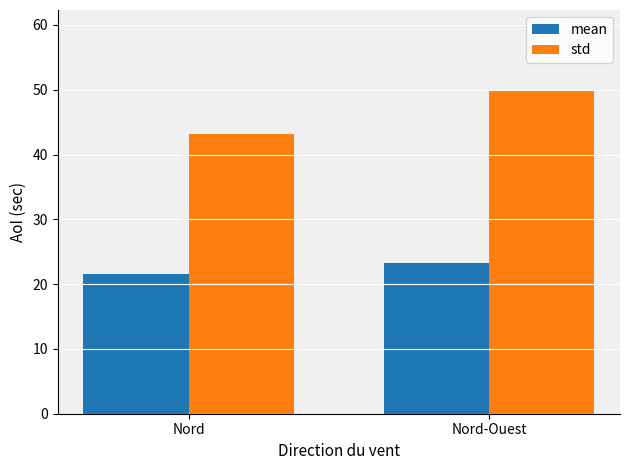

Reading right to left, transcribe all the data shown in this chart.

mean: 23.2	21.6
std: 49.8	43.2